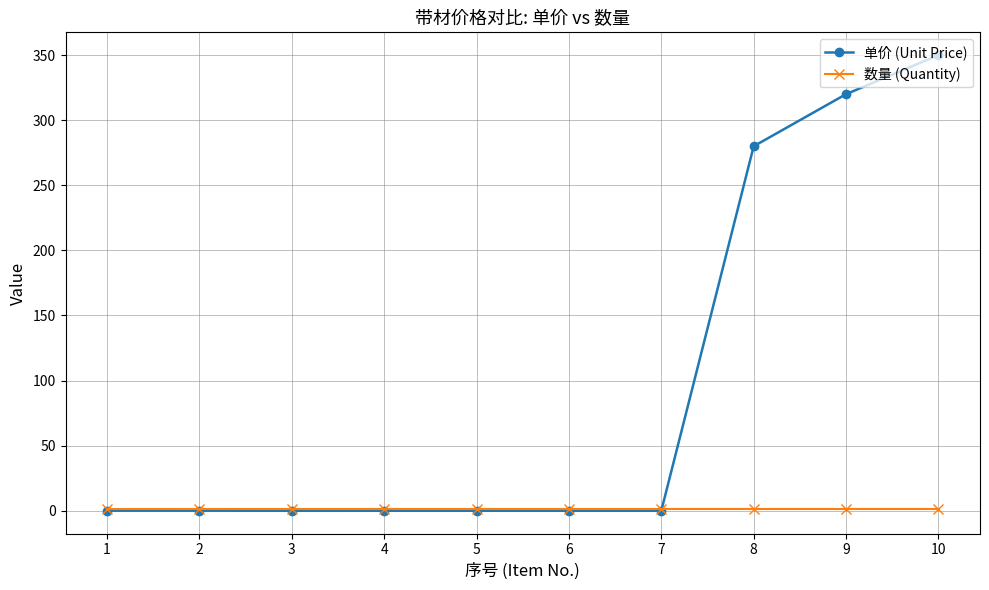

Which category has the highest value across all series?

10